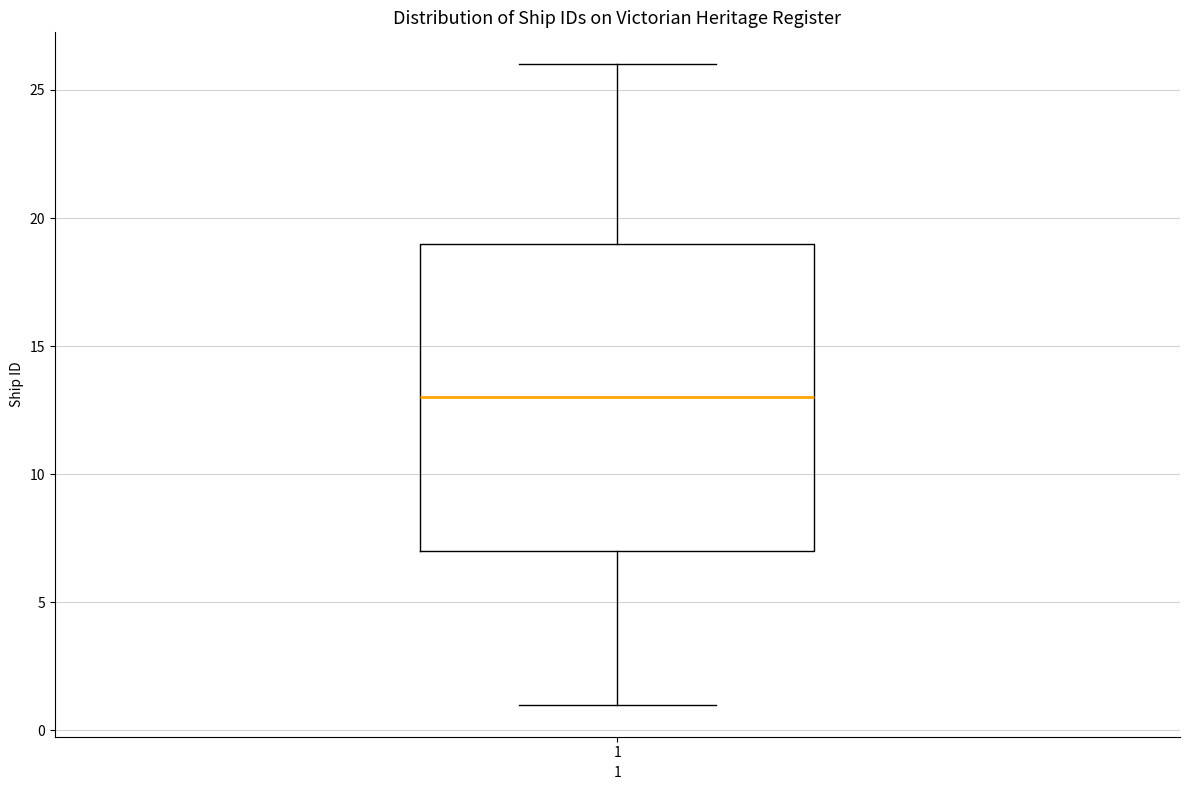

Where does the lower whisker of the box at x = 1 end on the y-axis? The values are not printed on the chart, so give them approximately, as read against the axis.

1